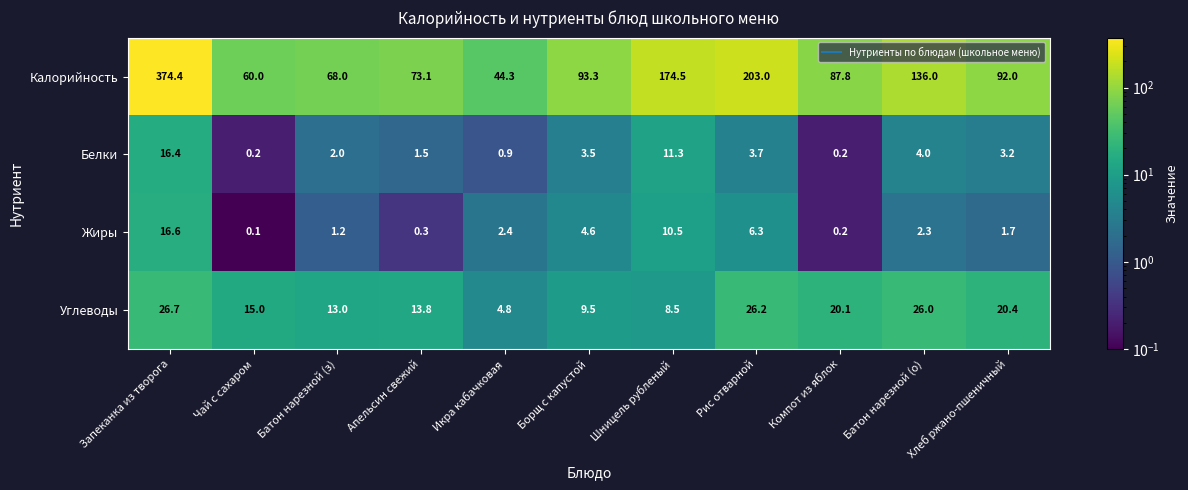

What is the maximum value for Белки?

16.4